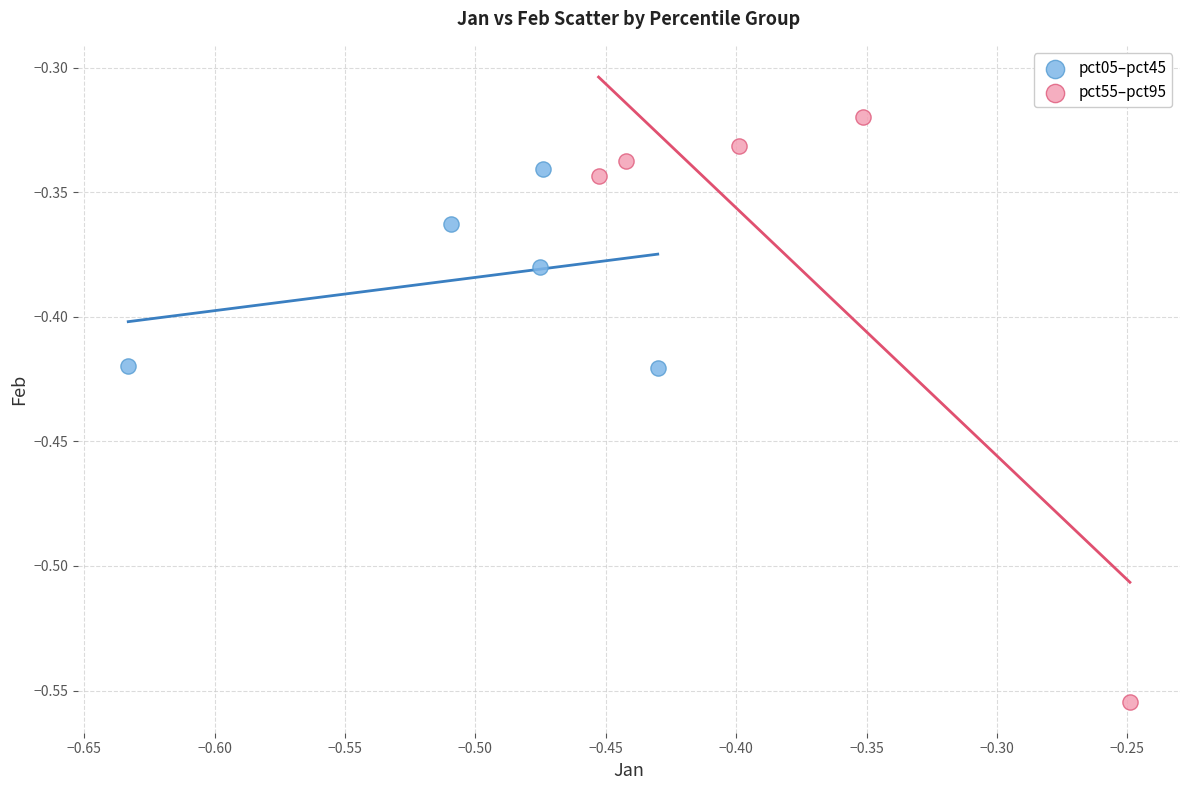

Which series contains the lowest Y value?

pct55–pct95